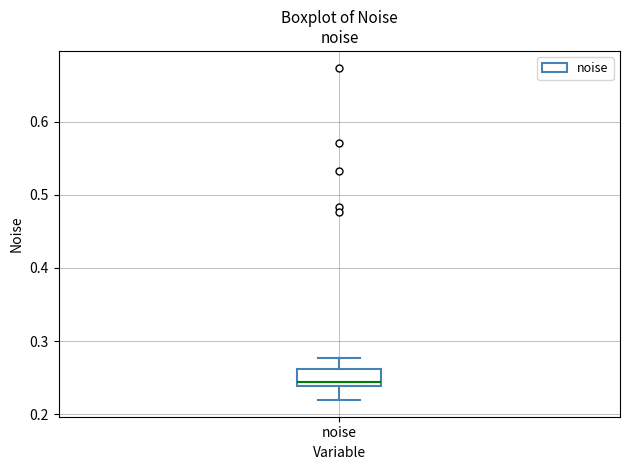

Transcribe this box plot: give where the median line is, the range the box spans, and where the two whiskers end, as read against the y-axis. The values are not printed on the chart, so give them approximately, as read against the axis.

median 0.24 (just above the box's lower edge), box 0.24 to 0.26, whiskers 0.22 to 0.28